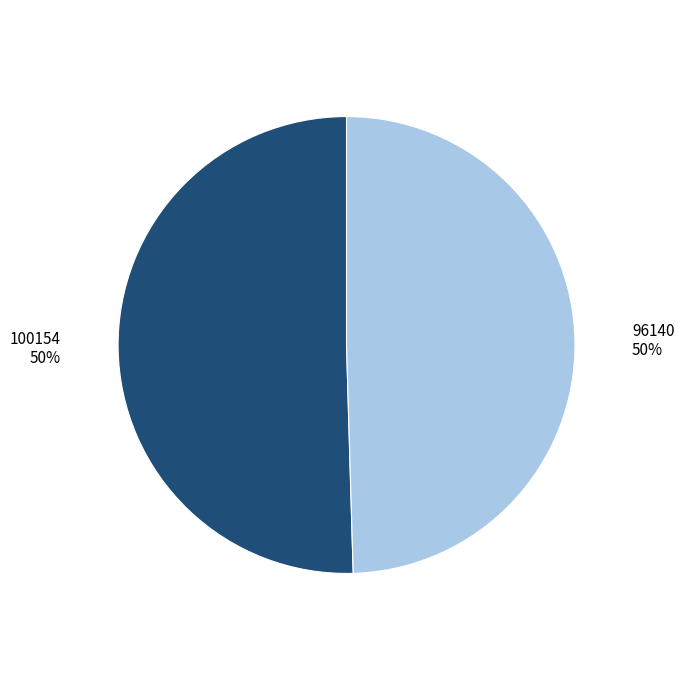

To the nearest percent, what is the average slice percentage?

50%